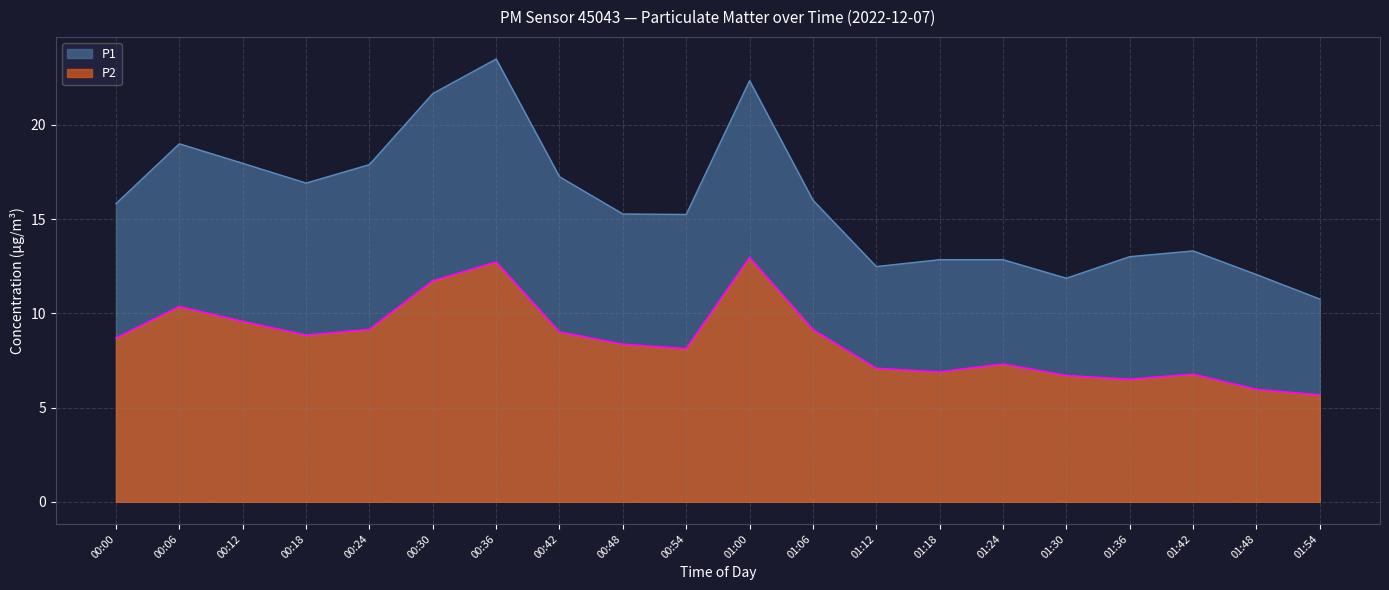

Which series has the widest spread of values?

P1